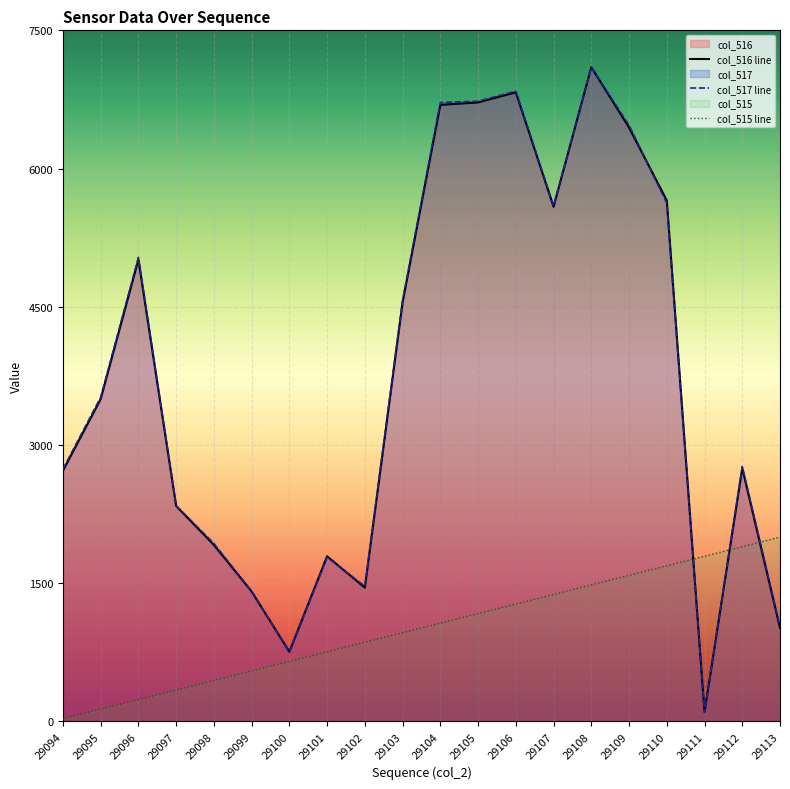

Count the number of data series in this chart.

3